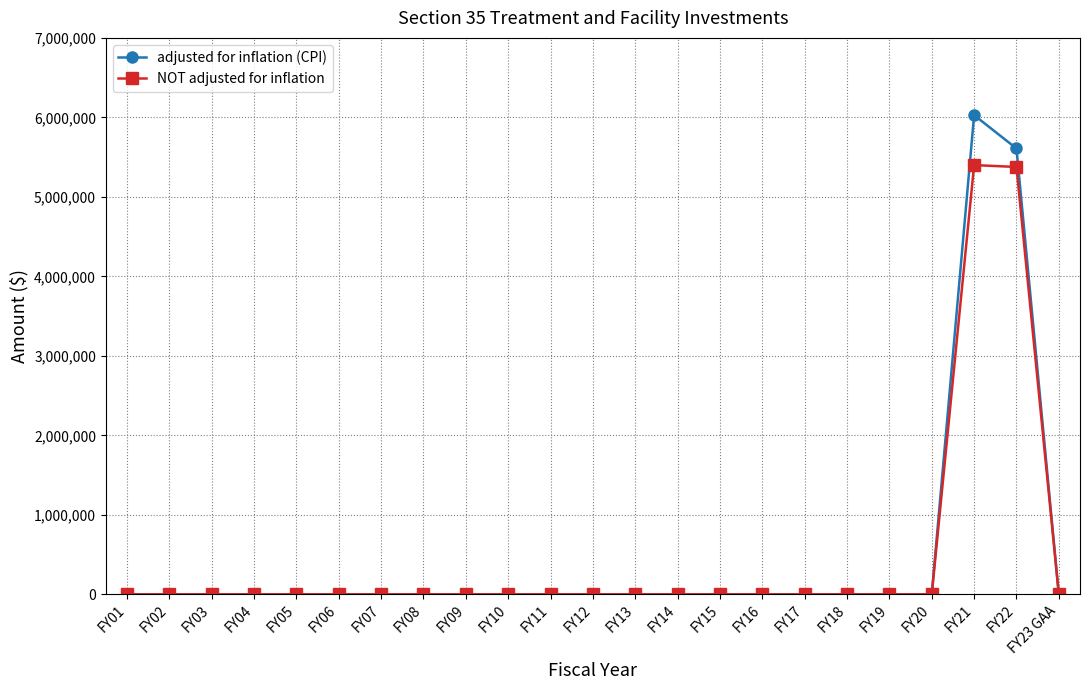

List the series in order of their peak value, lowest first.

NOT adjusted for inflation, adjusted for inflation (CPI)